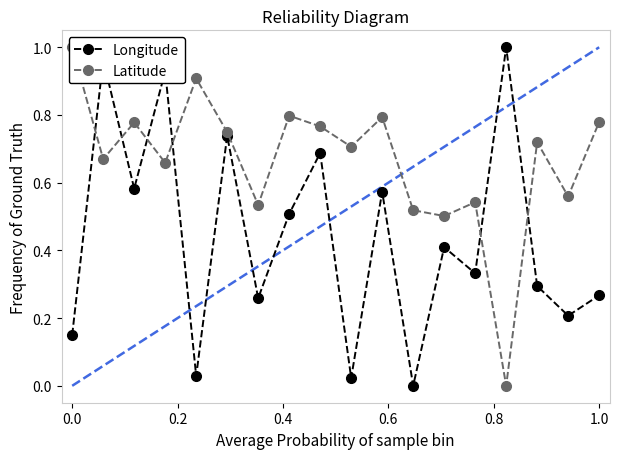

Which series changed the most between −0.2 and 0.8?

Longitude